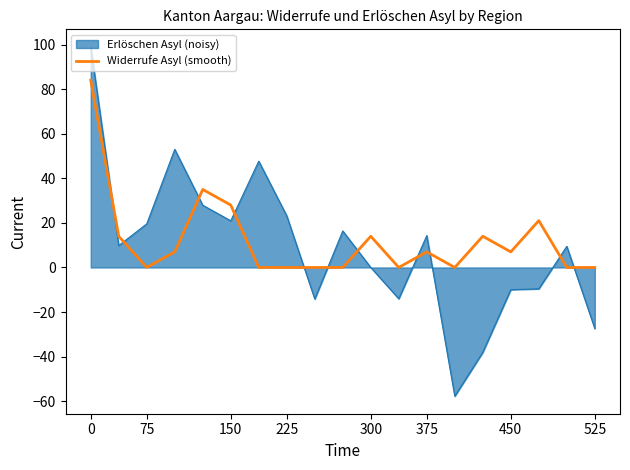

Does the chart display data point markers on the line(s)?

No